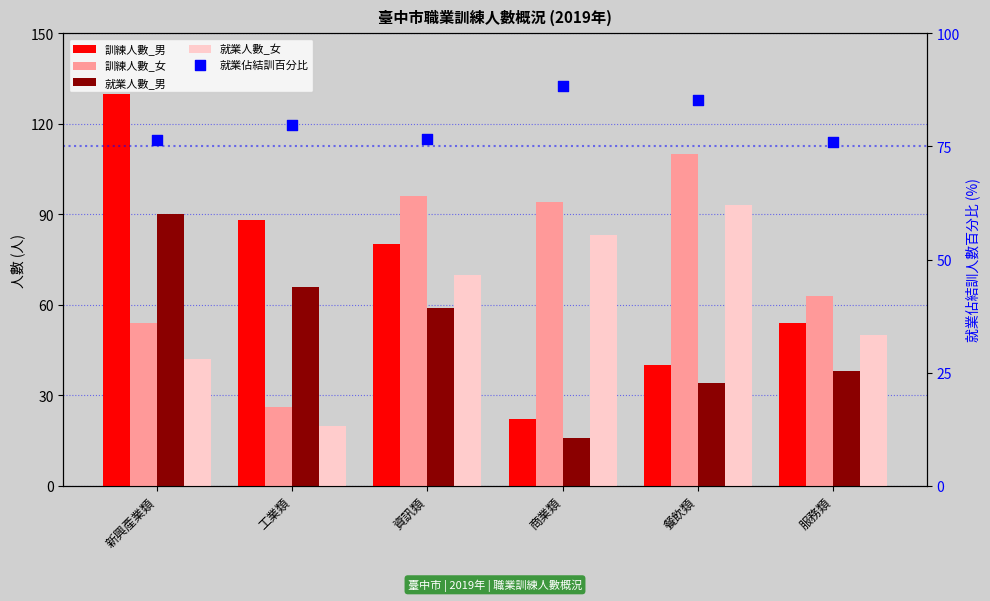

Which series has the largest total across all categories?

就業佔結訓百分比